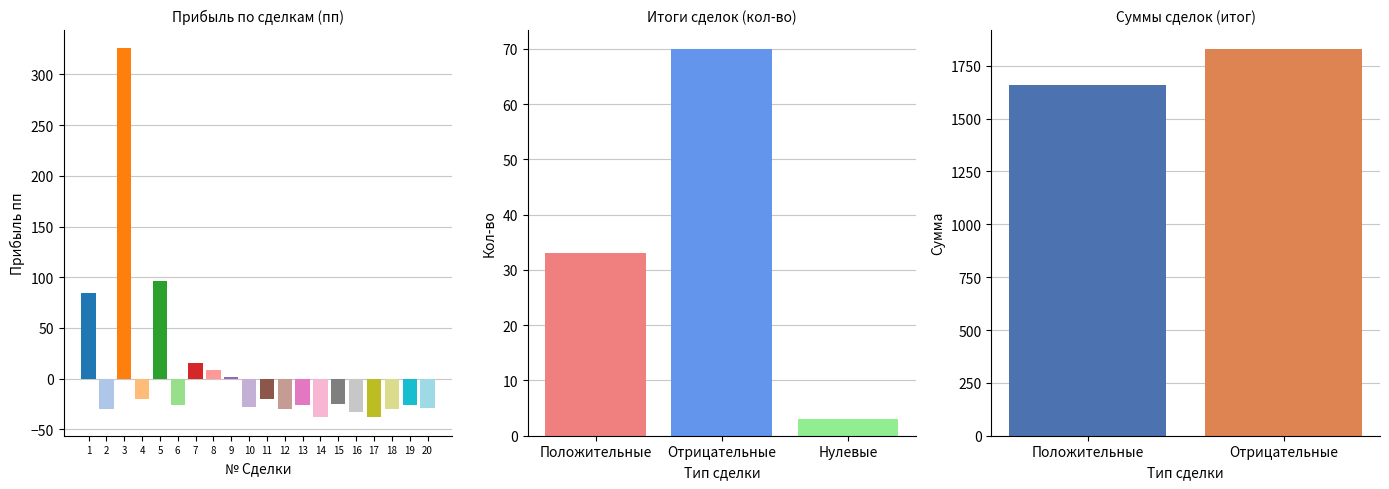

What is the sum of the values at 4 and 2?

-50